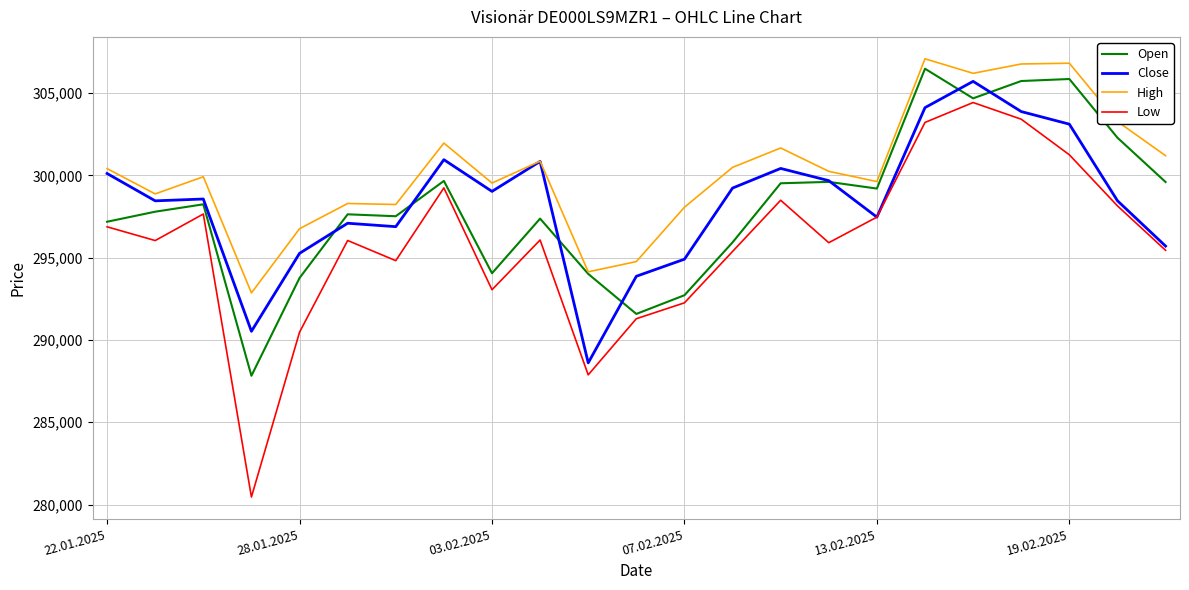

Which series has the largest total across all categories?

High